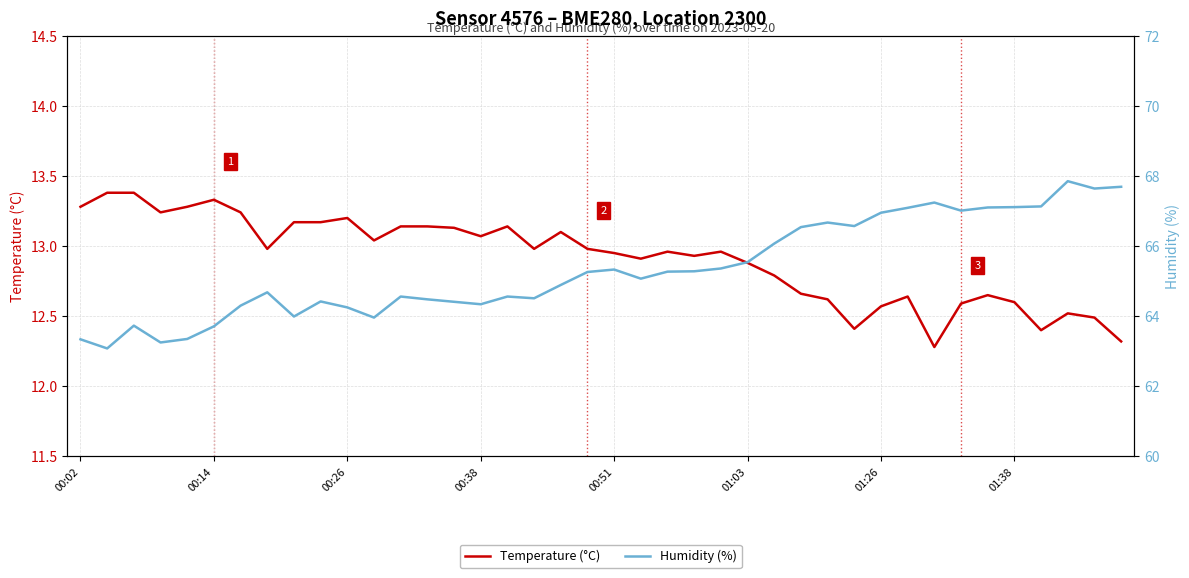

Is this an area chart (filled region under the line)?

No